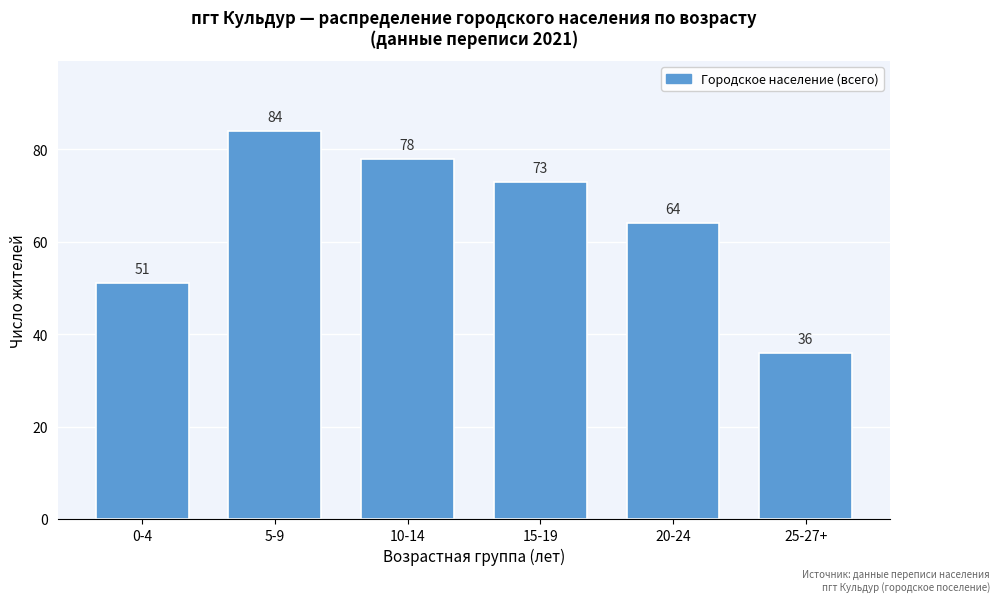

Reading left to right, extract all data points from this chart.

0-4=51	5-9=84	10-14=78	15-19=73	20-24=64	25-27+=36